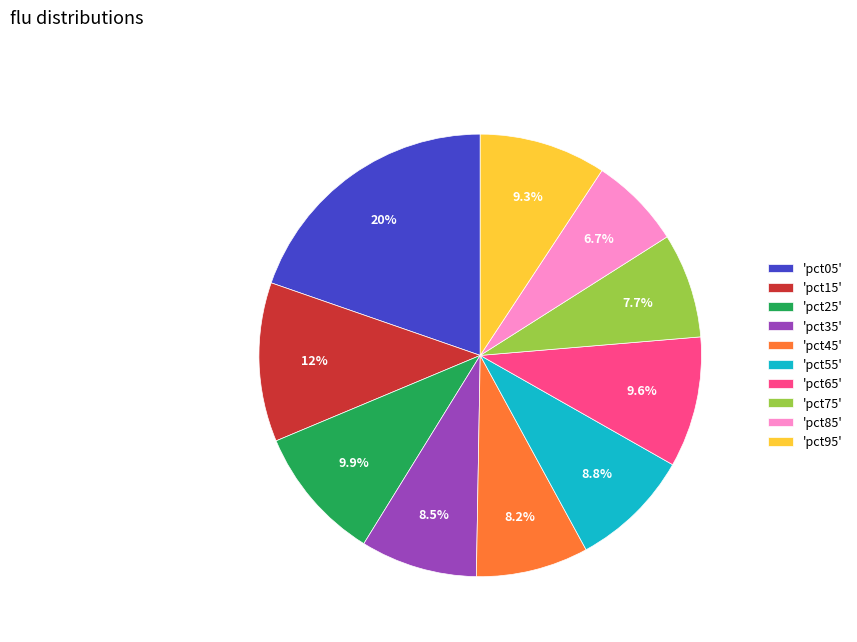

Which has a higher value, 'pct15' or 'pct55'?

'pct15'